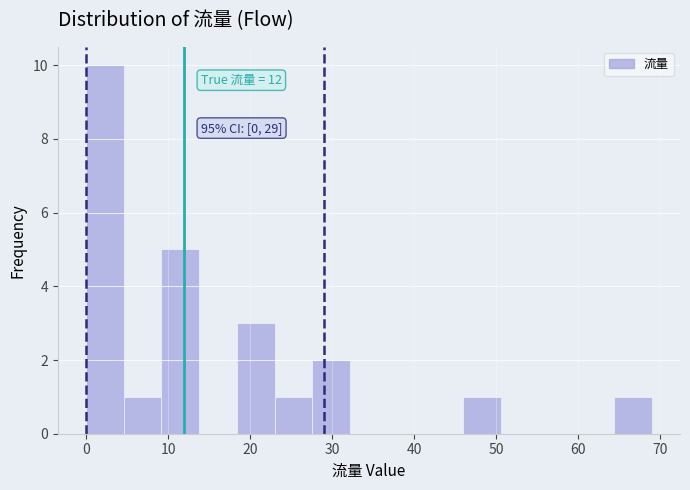

Which range on the x-axis has the tallest bar?

0.0 to 4.6